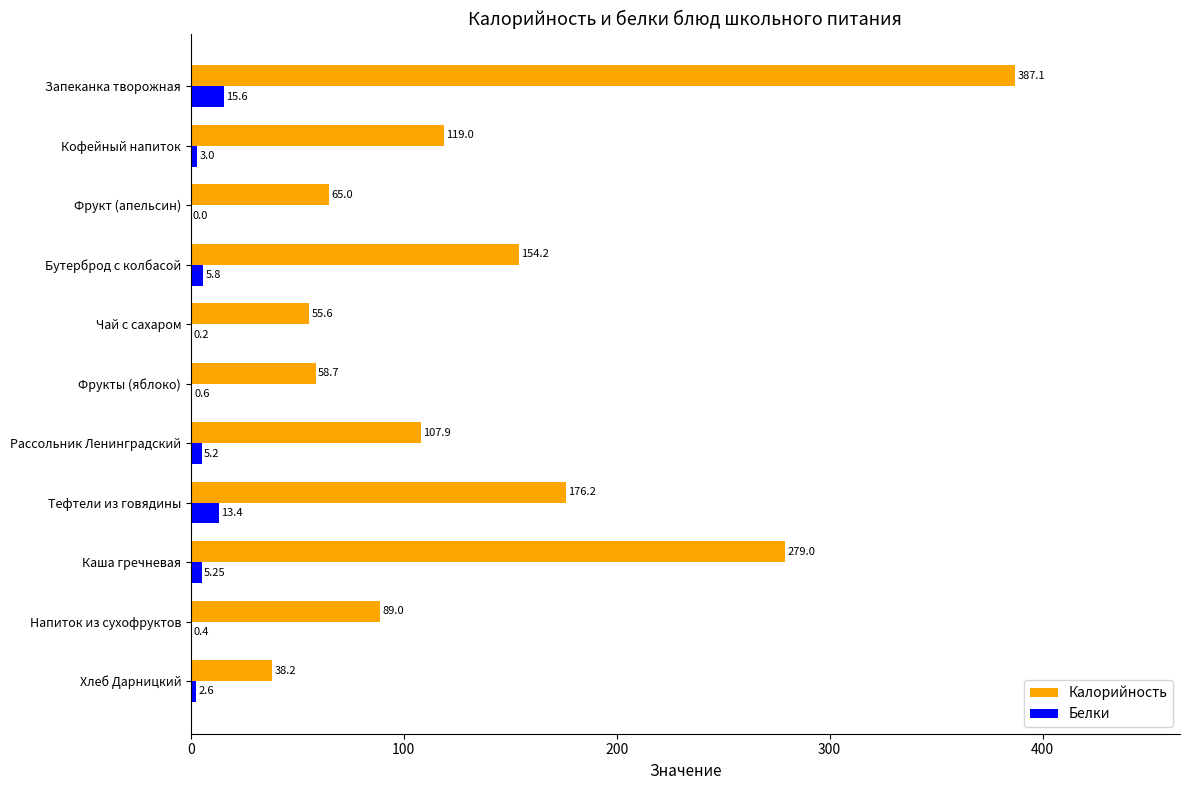

Which series has the largest total across all categories?

Калорийность